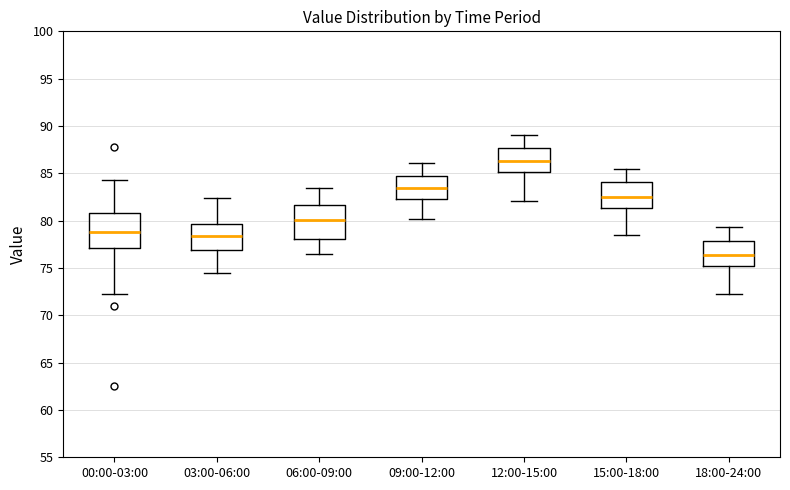

Where does the median line of the box for 12:00-15:00 sit on the y-axis? The values are not printed on the chart, so give them approximately, as read against the axis.

86.5